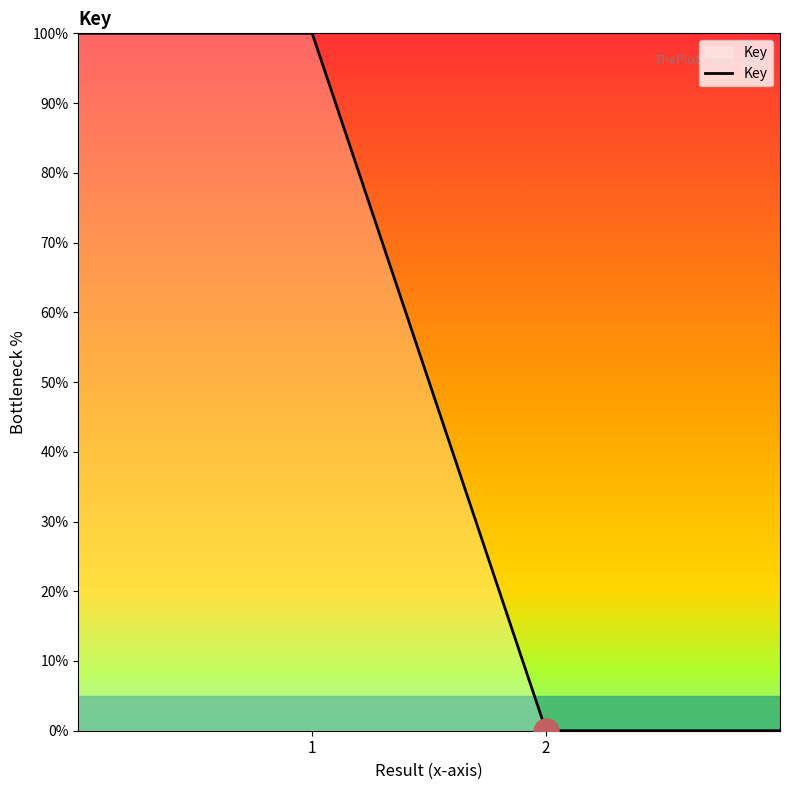

True or false: the data has more than 2 interior local peaks.

False